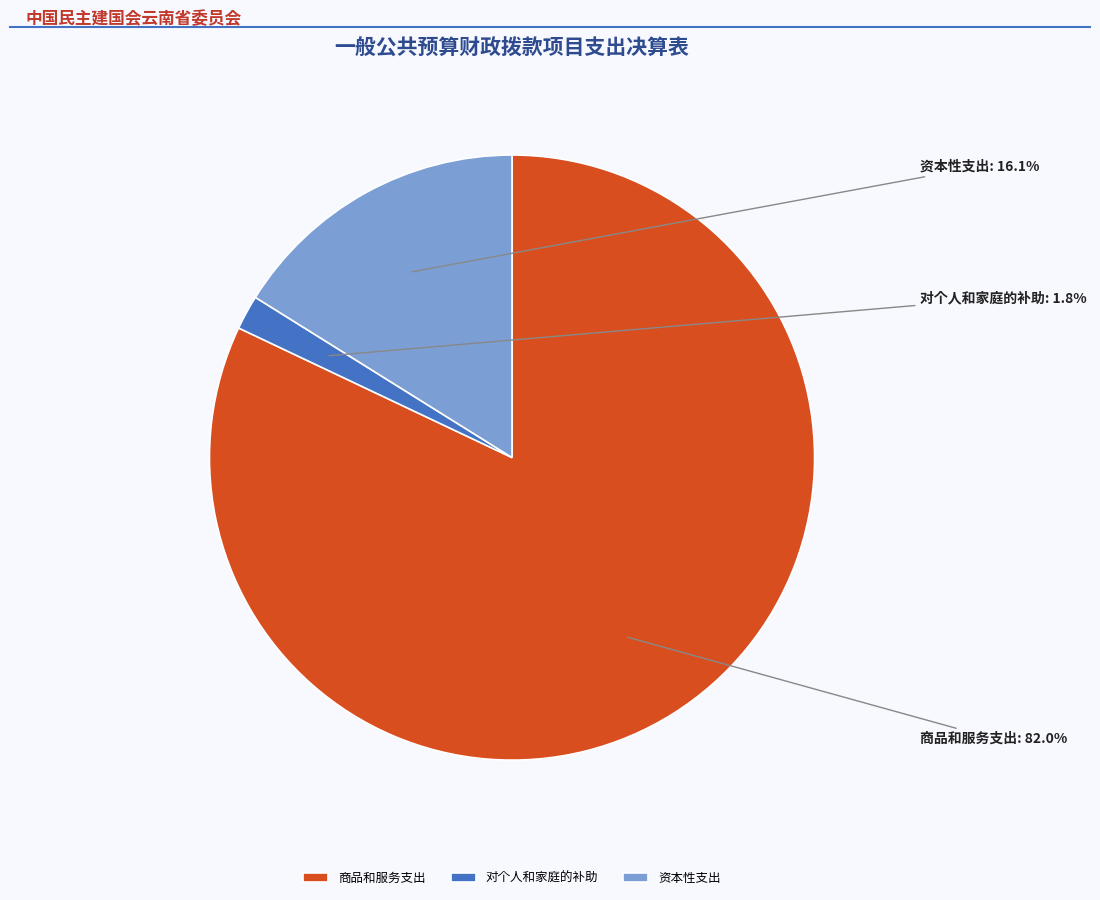

Count the number of slices in the pie.

3